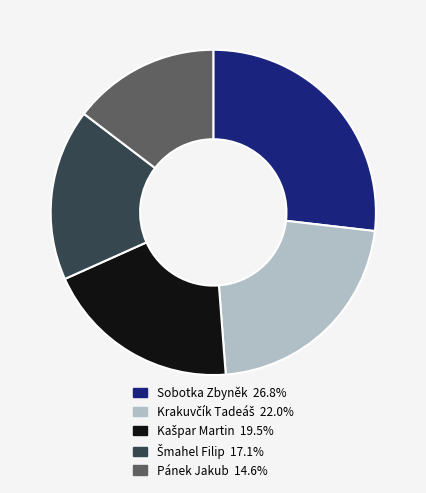

Does Pánek Jakub represent more than half of the total?

No